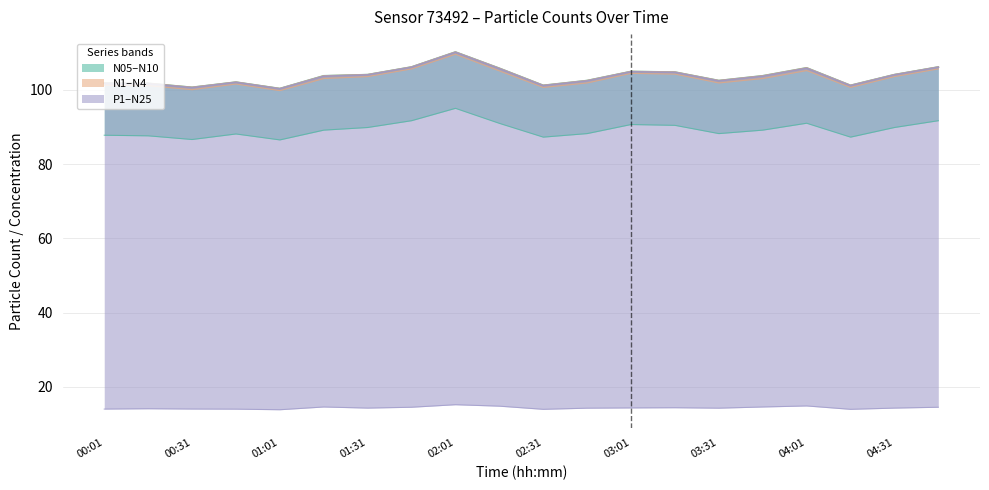

How many interior local valleys does the N05 series have?

5